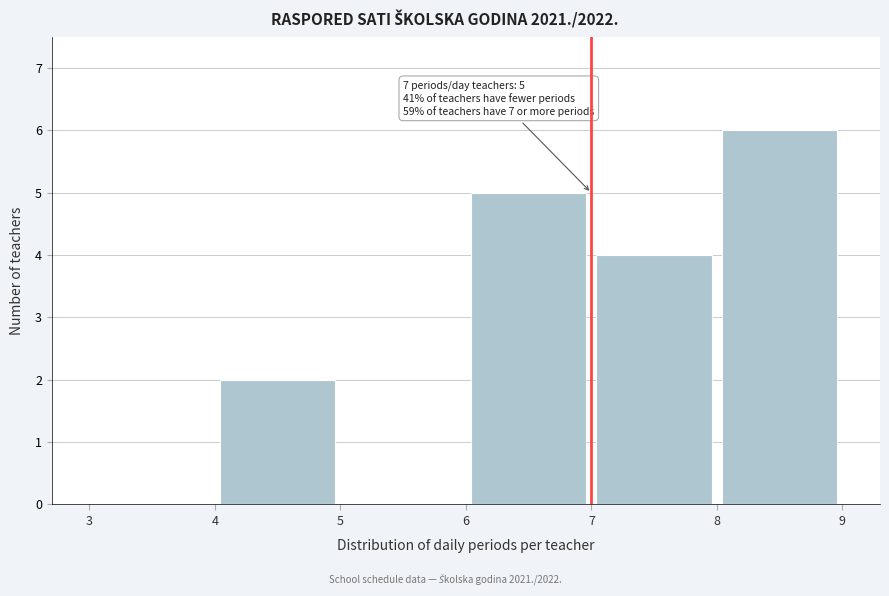

Which range on the x-axis has the tallest bar?

8 to 9